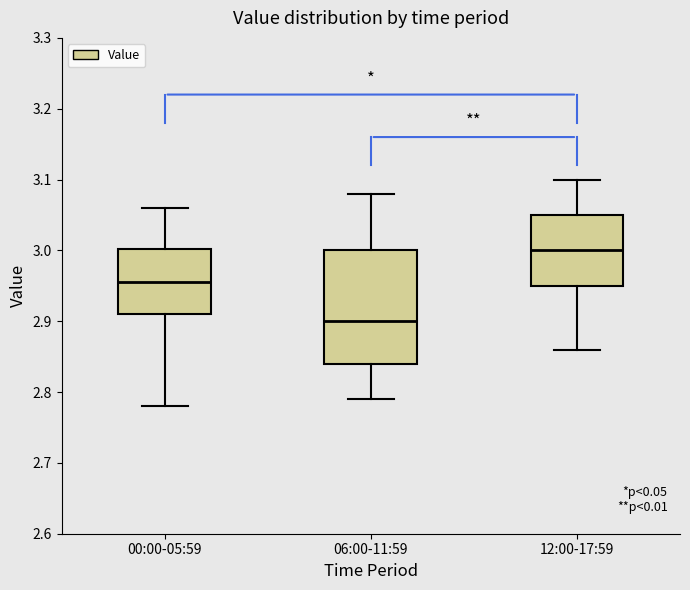

Where does the lower whisker of the box for 06:00-11:59 end on the y-axis? The values are not printed on the chart, so give them approximately, as read against the axis.

2.79